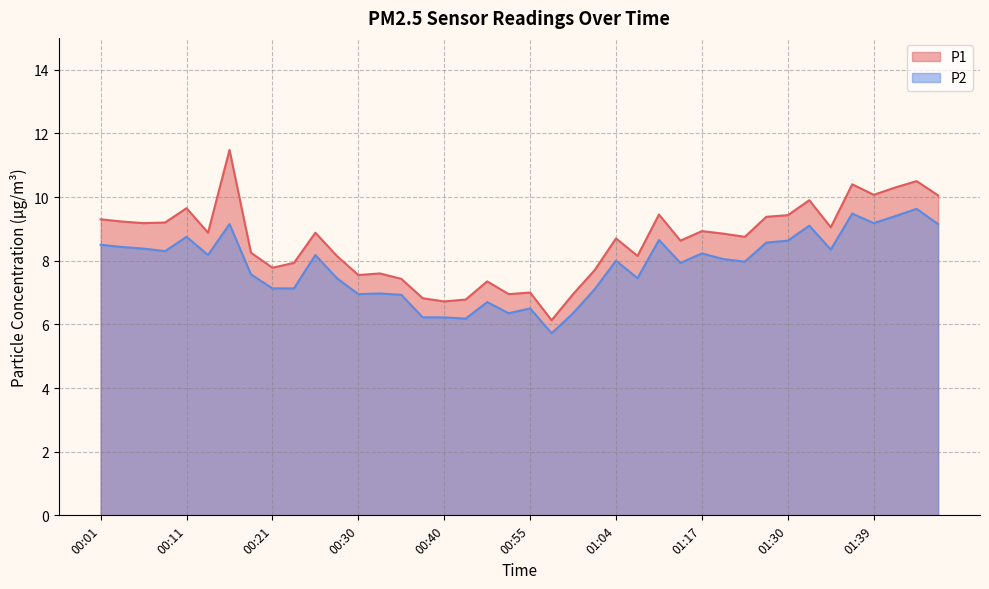

Is it true that P2 equals 8.2 at 00:57?

False